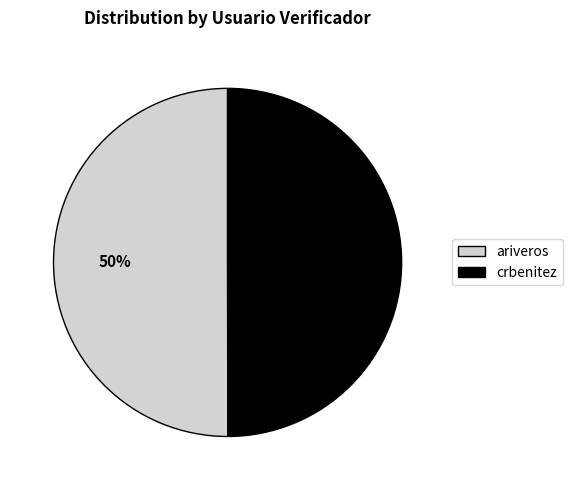

Approximately how many times larger is the value at crbenitez compared to ariveros?

1.0